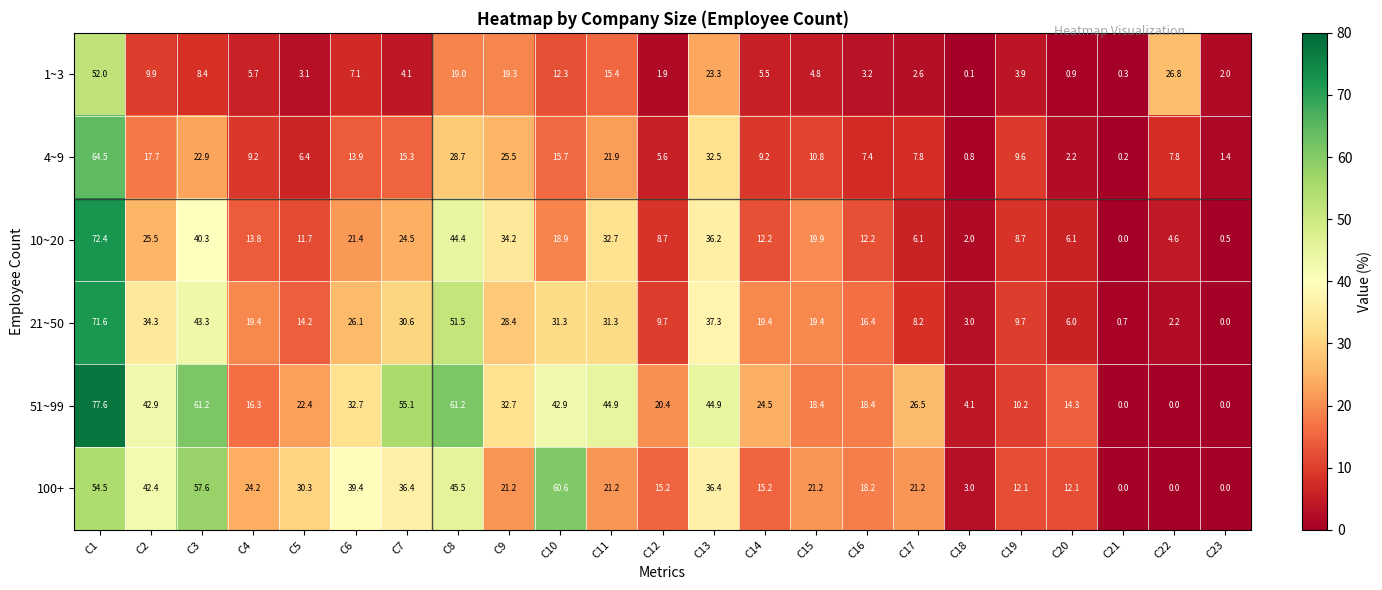

Which category has the highest value in the 100+ series?

C10